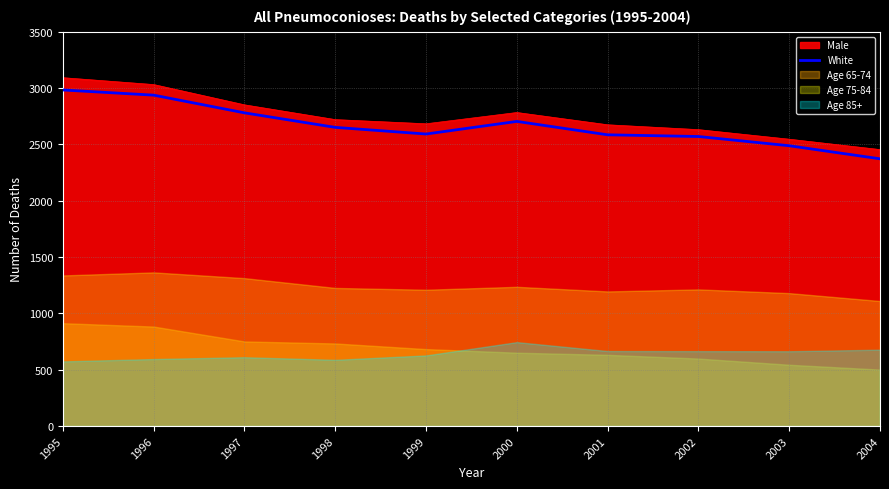

True or false: Male has a value of 3947 at 1996.

False